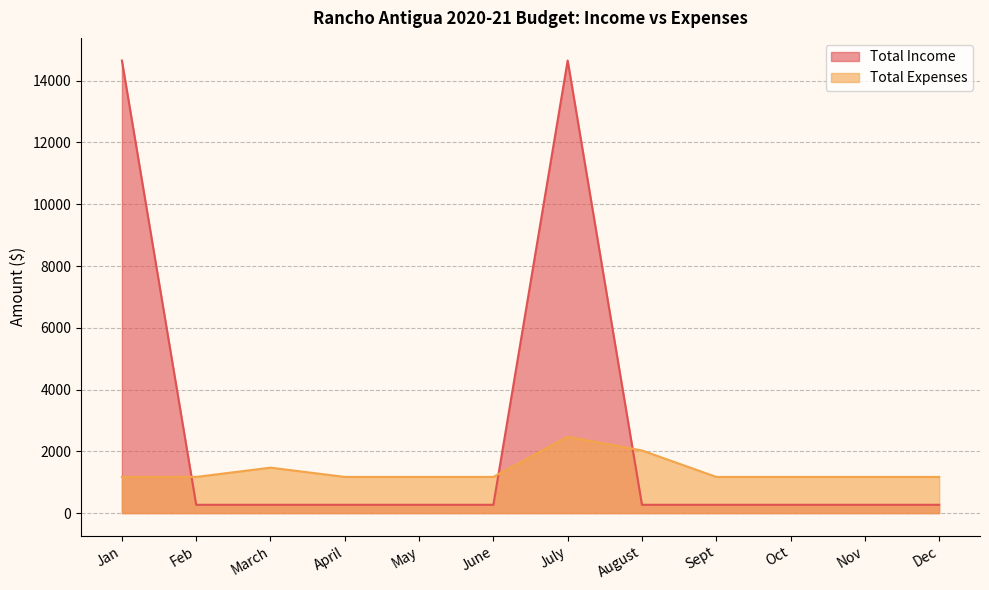

Reading right to left, extract all data points from this chart.

Total Income: 268.6	268.6	268.6	268.6	268.6	14653.6	268.6	268.6	268.6	268.6	268.6	14653.6
Total Expenses: 1171.3	1171.3	1171.3	1171.3	2027.3	2471.3	1171.3	1171.3	1171.3	1471.3	1171.3	1171.3